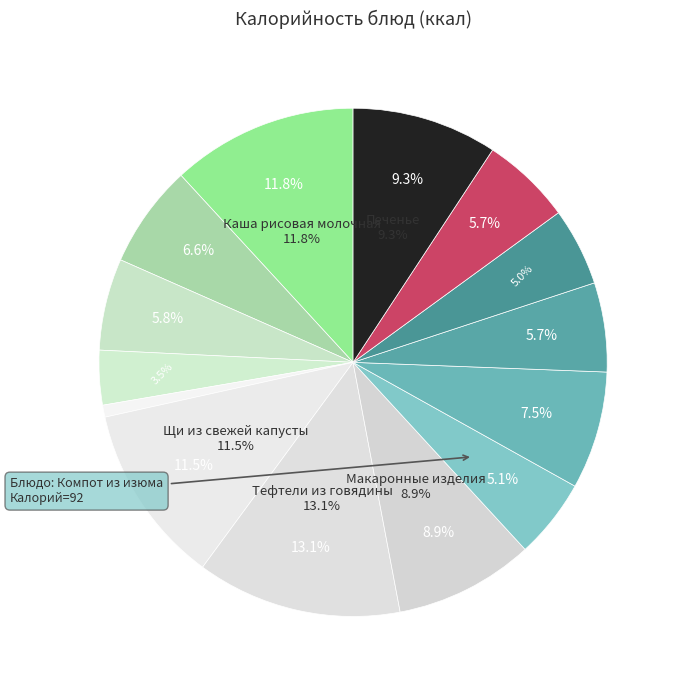

What is the change in value from Кофейный напиток to Яйцо вареное?

-56.0